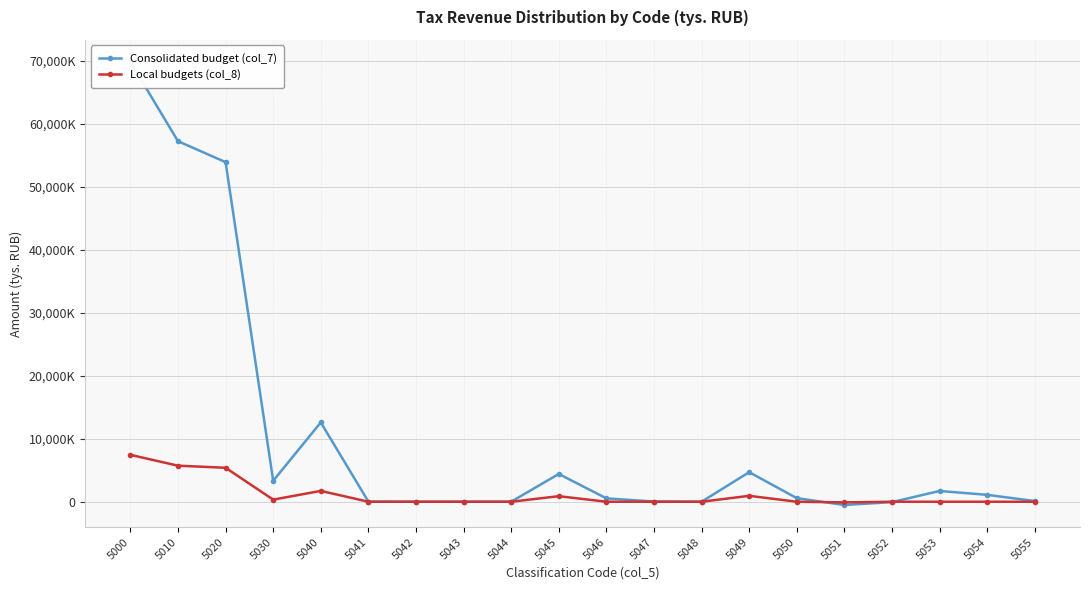

Is it true that Consolidated budget (col_7) equals 1709455 at 5053?

True